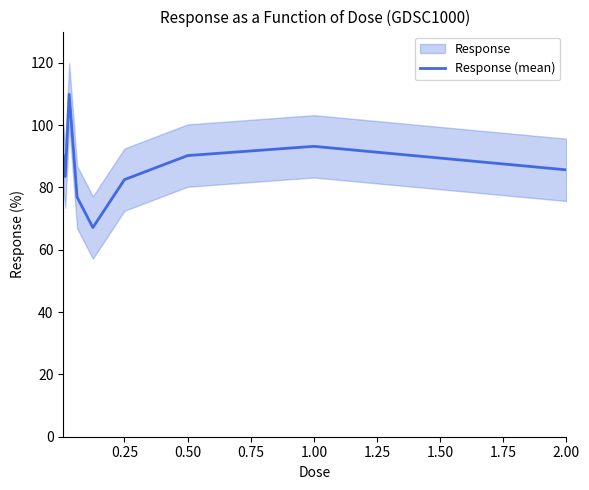

What is the average value?

86.6